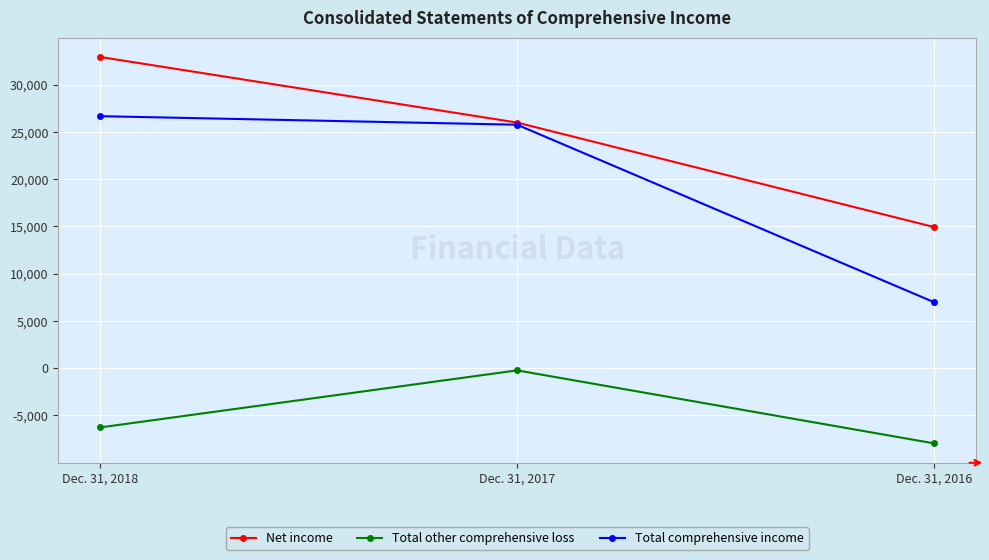

Between Dec. 31, 2017 and Dec. 31, 2016, which series saw the biggest shift?

Total comprehensive income